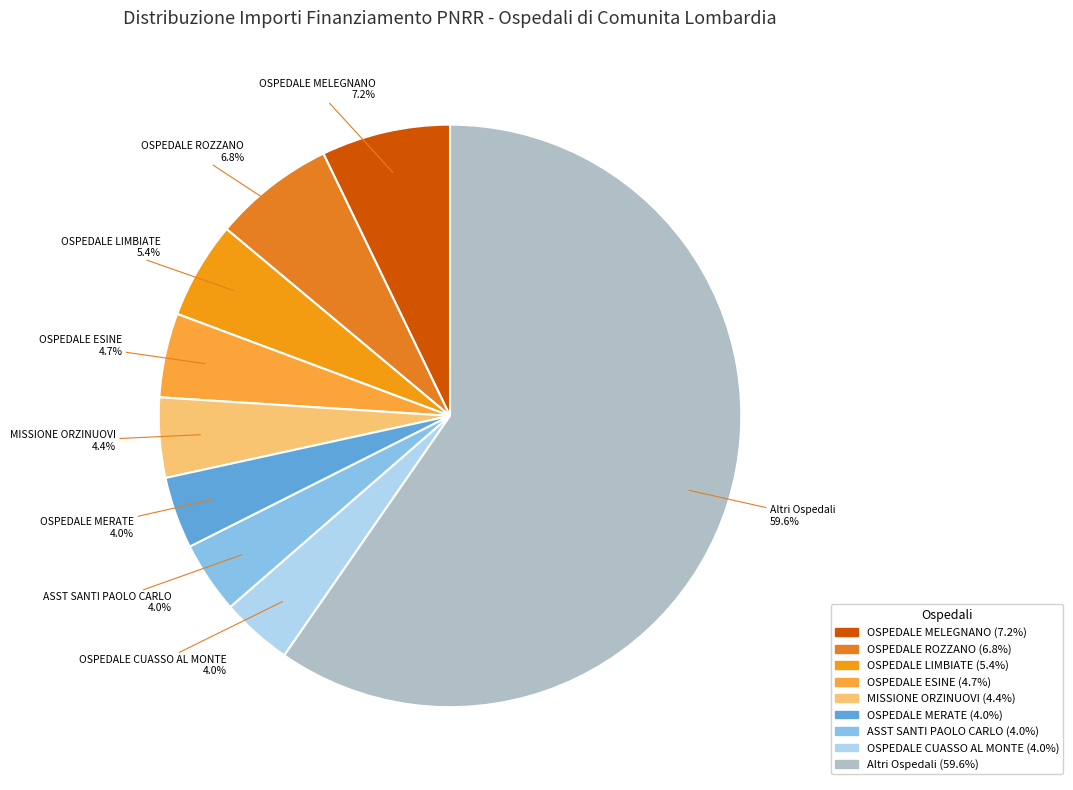

Is there a majority slice in this chart?

Yes